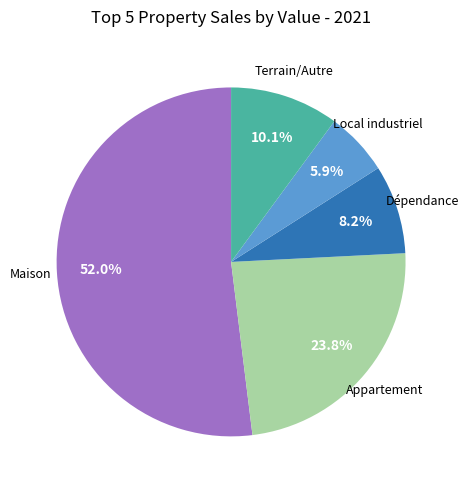

Does any single category account for the majority?

Yes